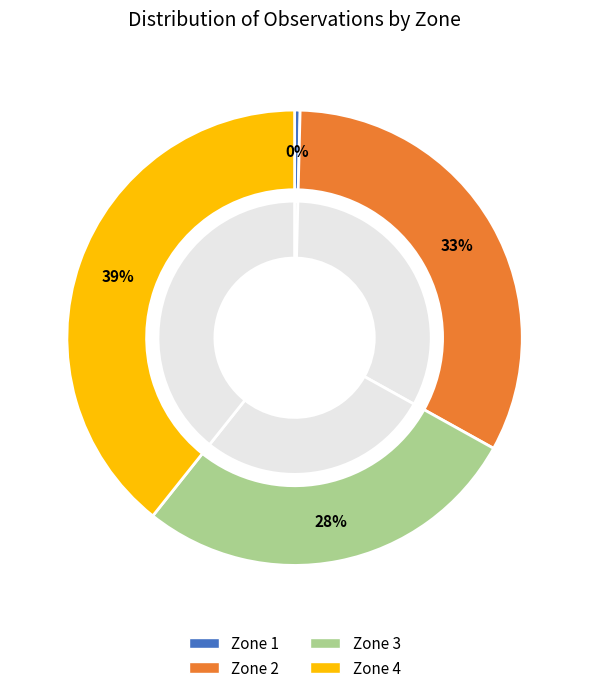

Is there any slice that represents more than half of the pie?

No